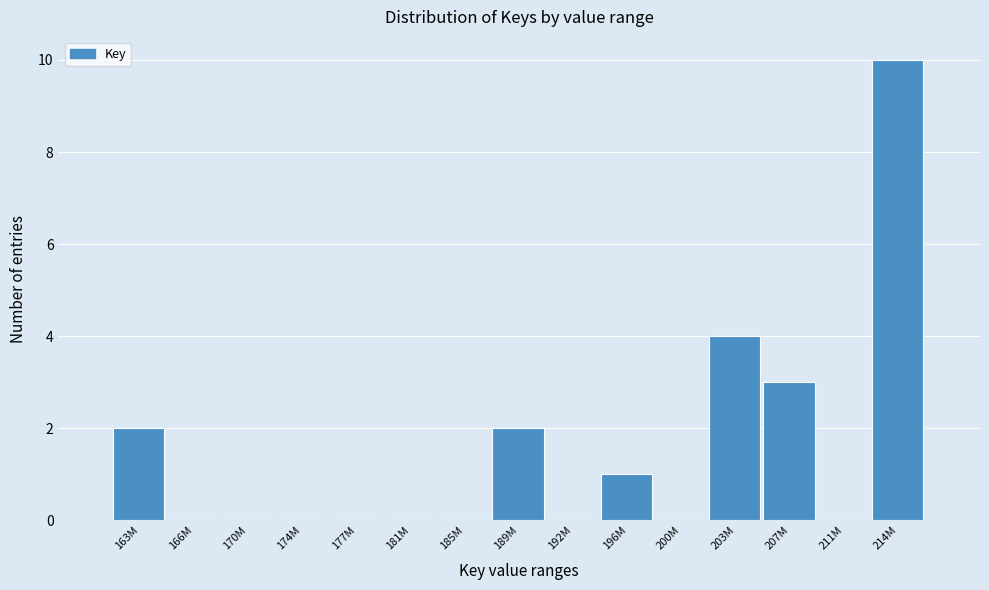

Reading left to right, transcribe all the data shown in this chart.

163M=2	166M=0	170M=0	174M=0	177M=0	181M=0	185M=0	189M=2	192M=0	196M=1	200M=0	203M=4	207M=3	211M=0	214M=10